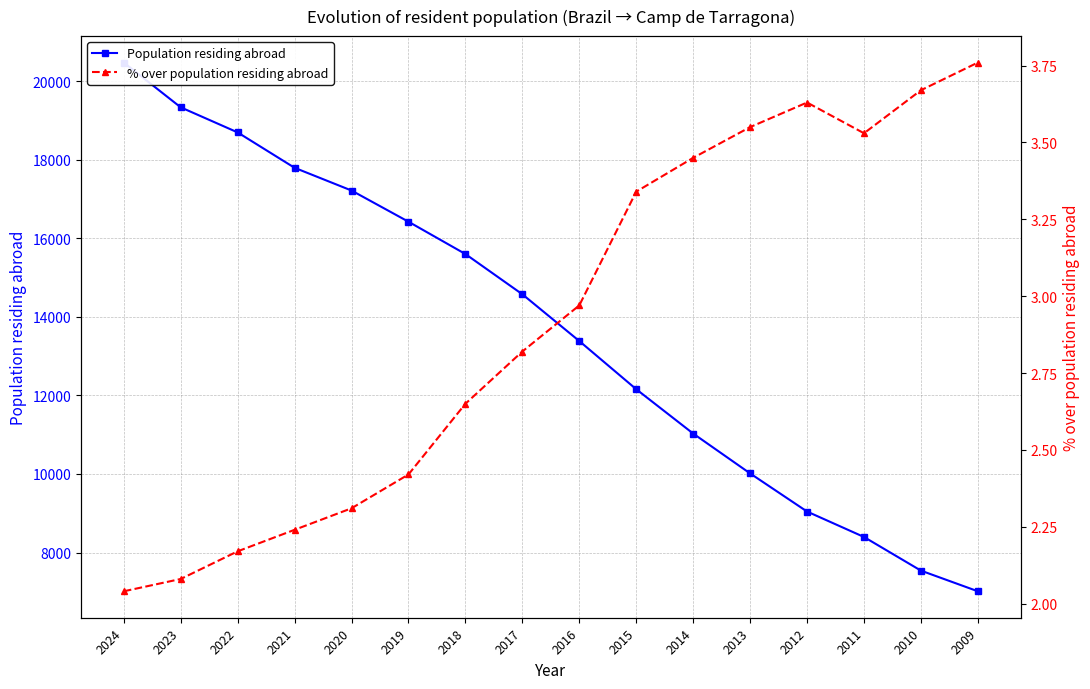

What is the sum of the Population residing abroad values at 2014 and 2016?

24416.0